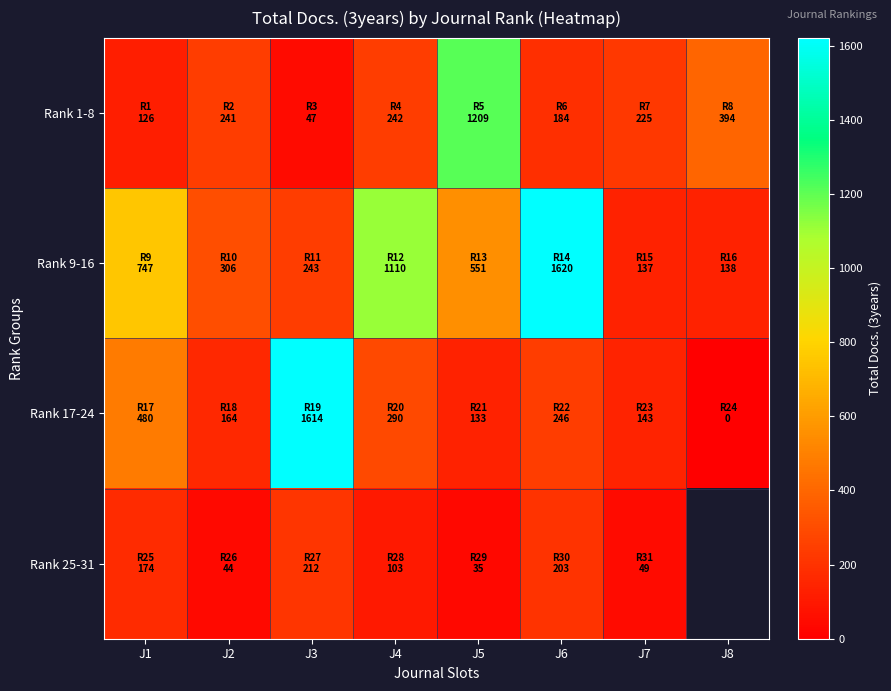

Rank the series by their average value, from lowest to highest.

Rank 1-8, Rank 17-24, Rank 9-16, Rank 25-31